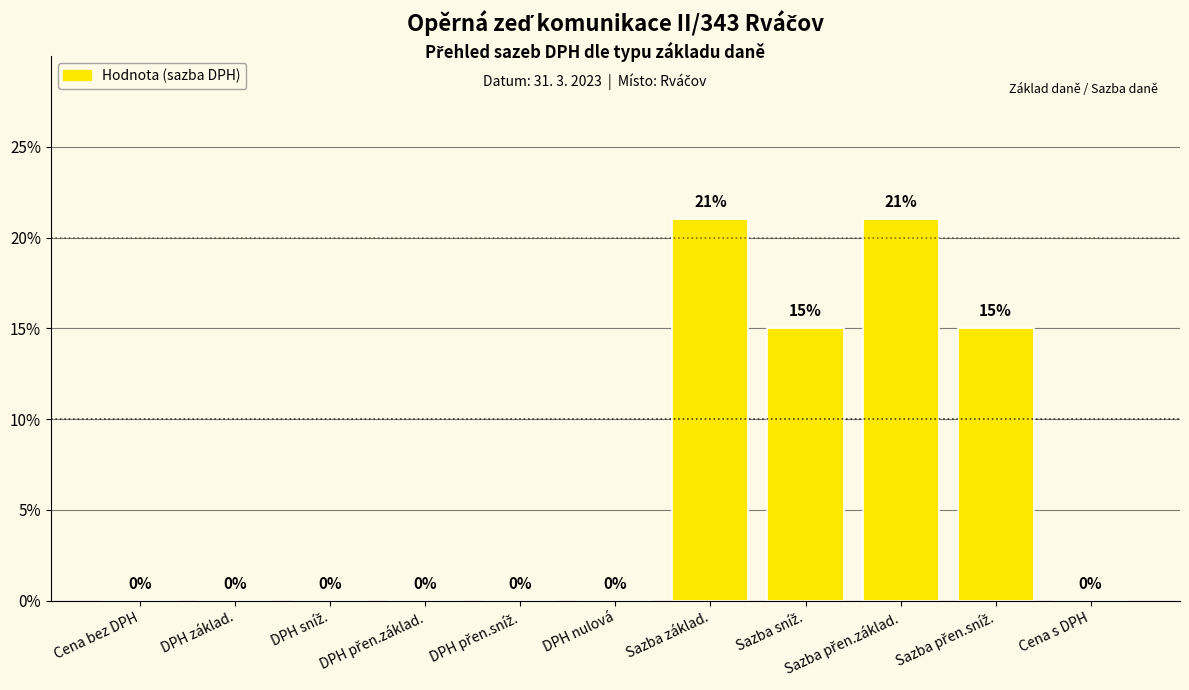

Are the bars horizontal?

No